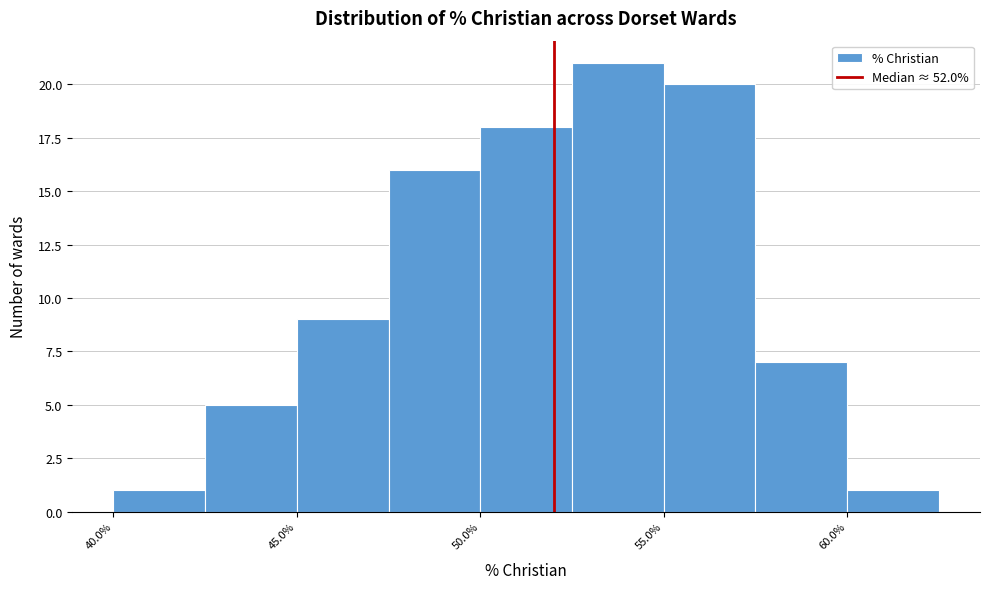

How tall is the bar that spans 60.0 to 62.5 on the x-axis? The values are not printed on the chart, so give them approximately, as read against the axis.

1